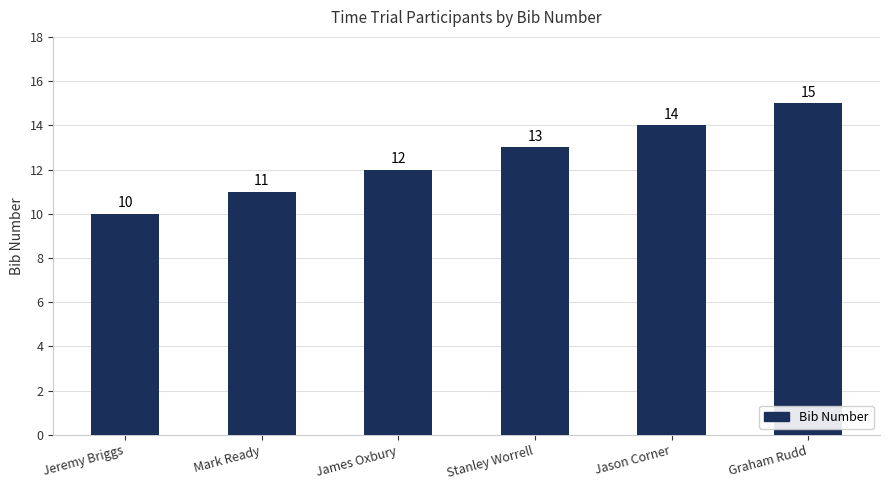

What is the sum of all values?

75